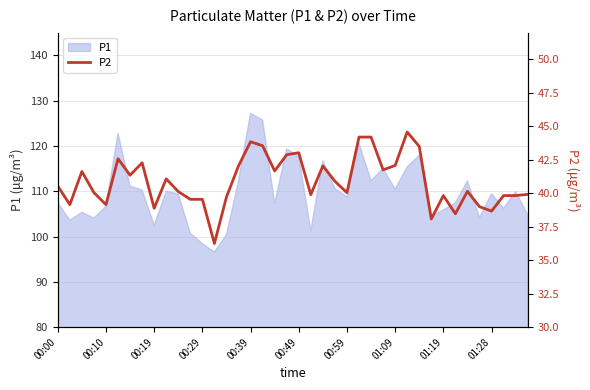

What is the difference between the second highest and second lowest values?

6.1